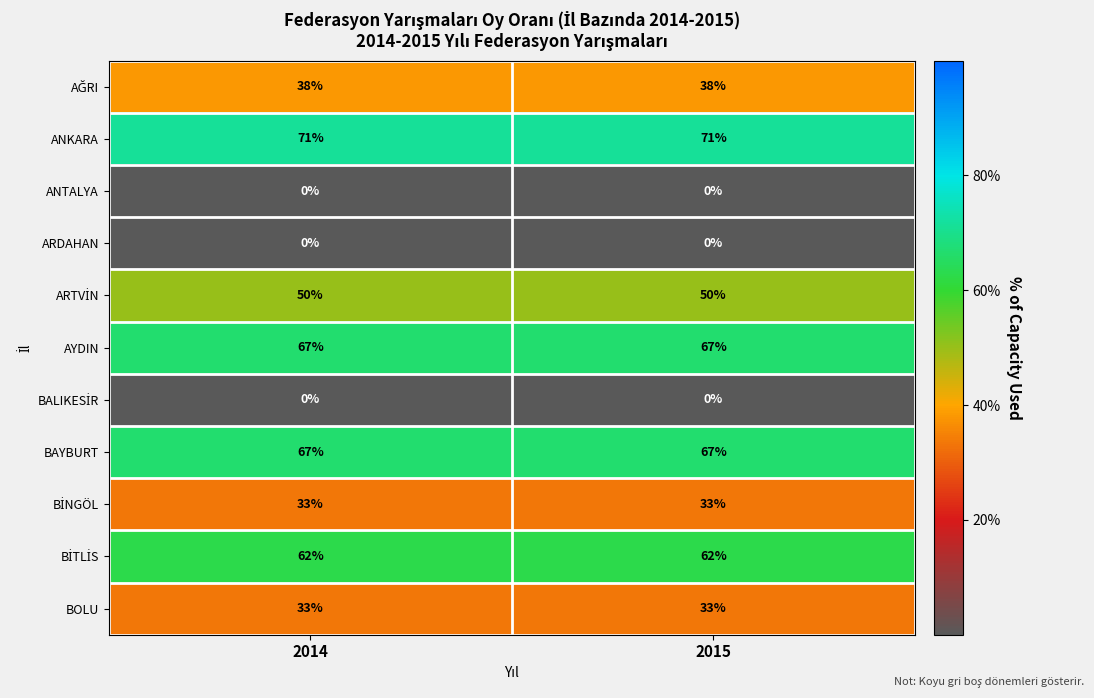

Is the value of ANKARA at 2015 greater than the value of ARDAHAN at 2015?

Yes